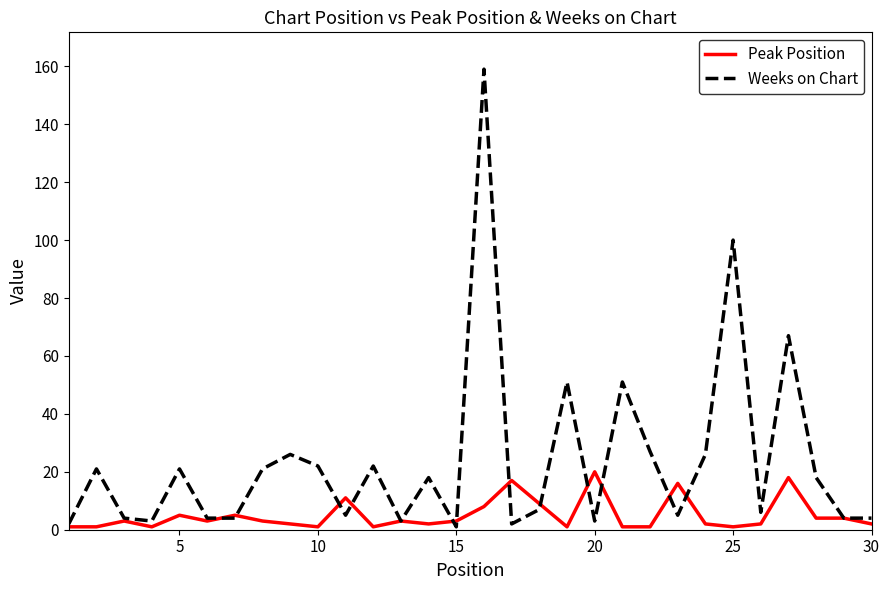

Which series has the largest total across all categories?

Weeks on Chart